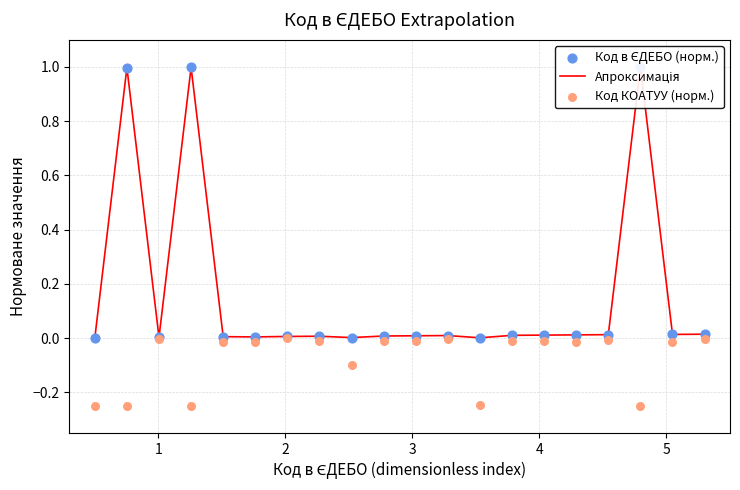

Which series has the widest spread of Y values?

Апроксимація